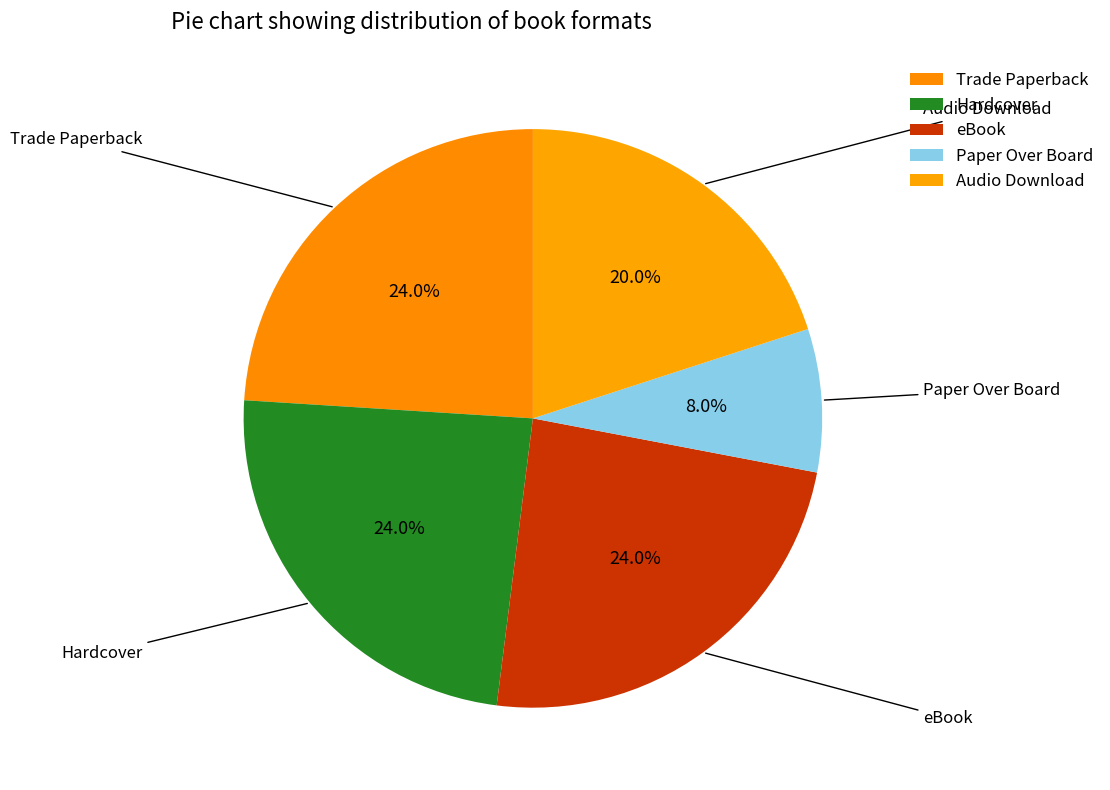

To the nearest percent, what portion does Trade Paperback represent?

24%